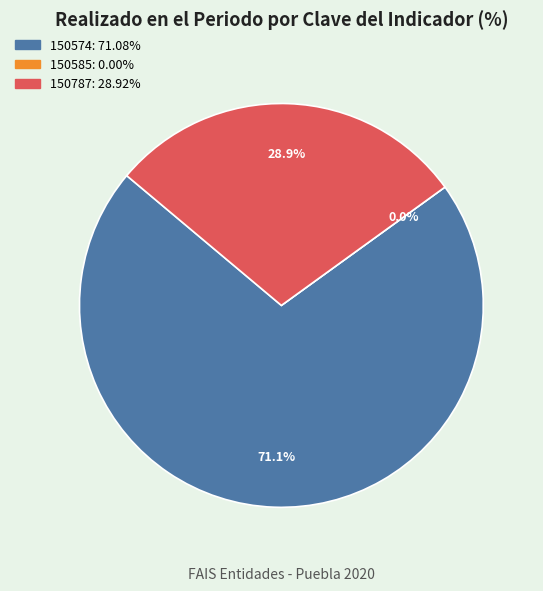

Between 150787 and 150574, which is larger?

150574